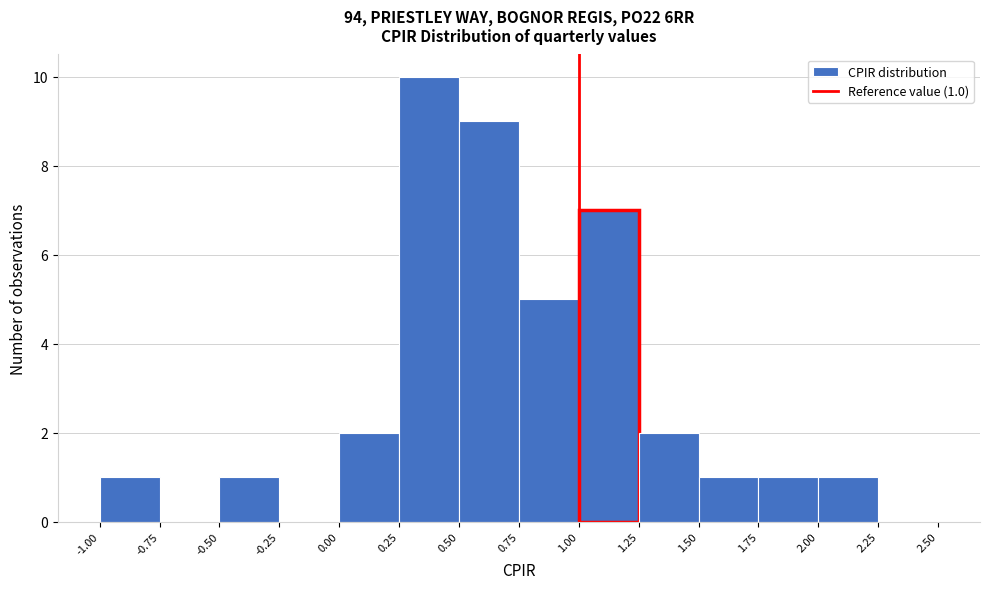

Over which range of the x-axis is the bar tallest?

0.25 to 0.50